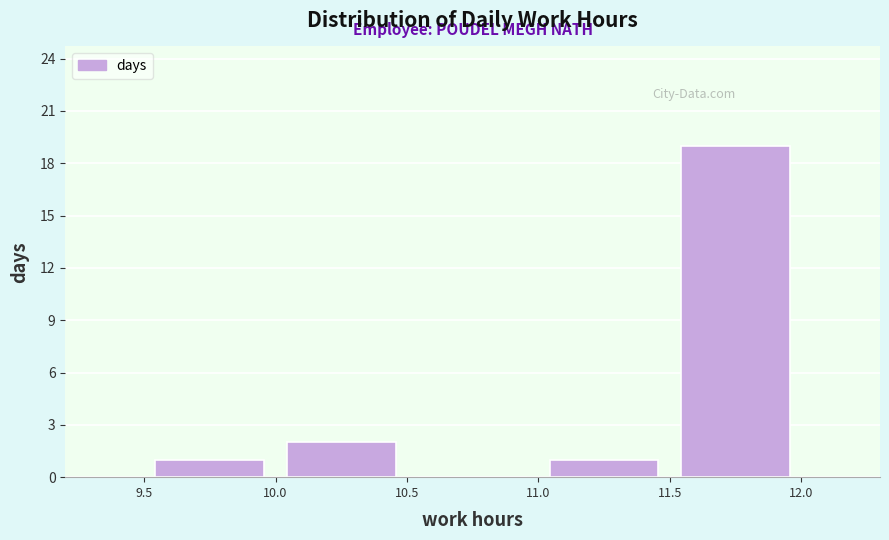

Which range on the x-axis has the tallest bar?

11.5 to 12.0